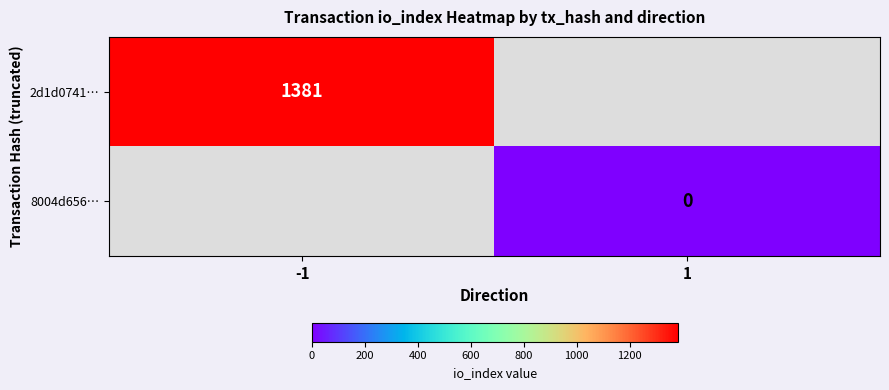

Is it true that 2d1d0741… equals 1381 at -1?

True